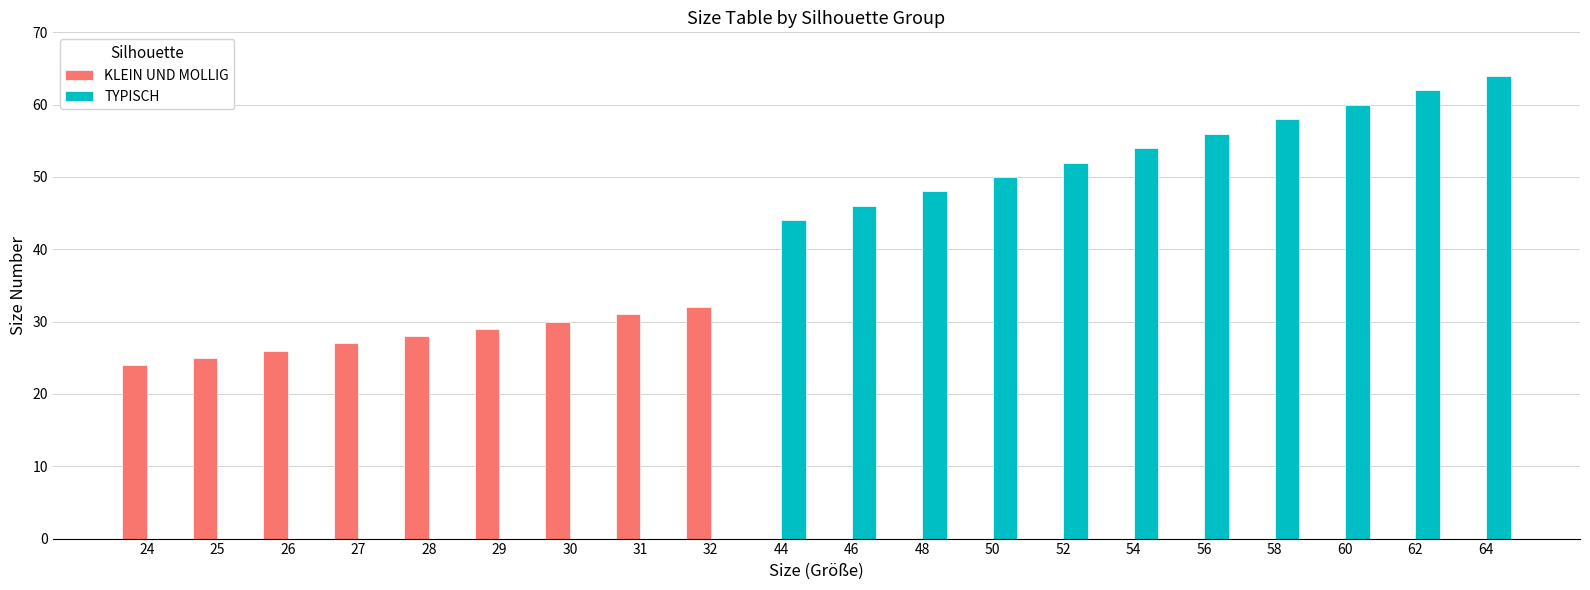

Is it true that TYPISCH equals 54 at 54?

True